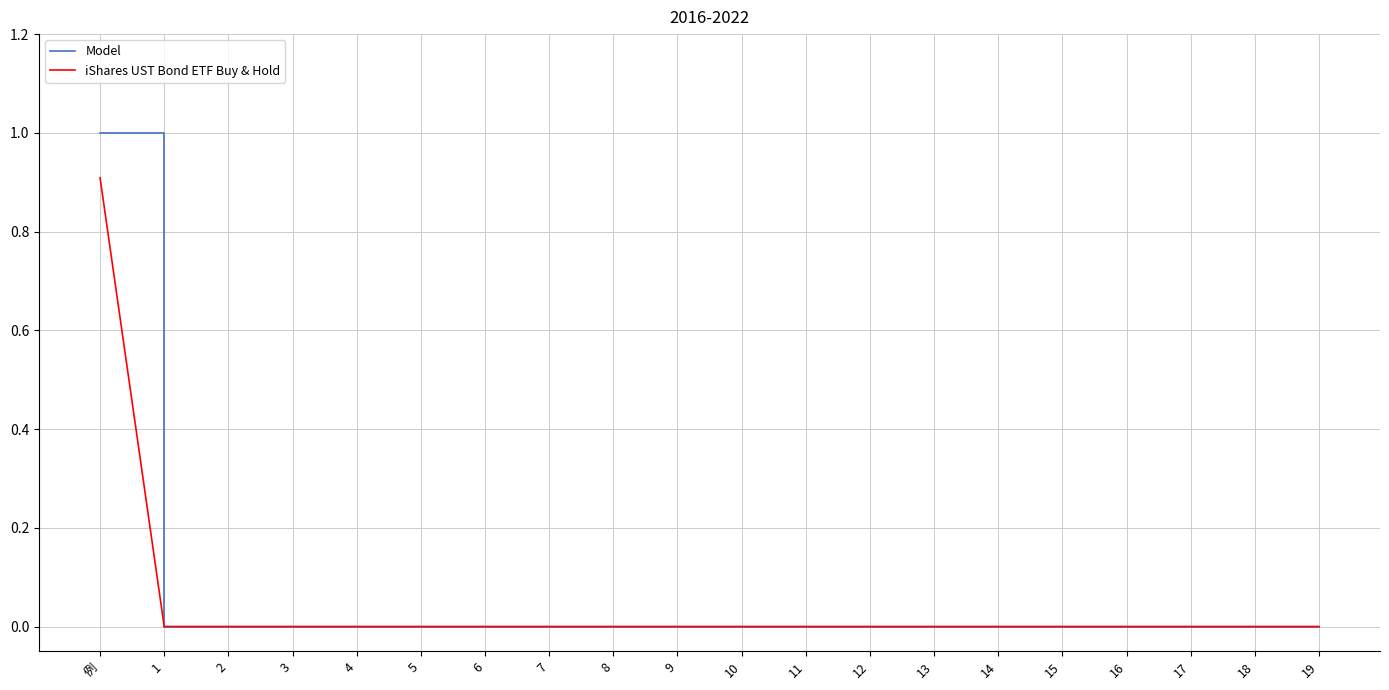

Which series has the widest spread of values?

Model